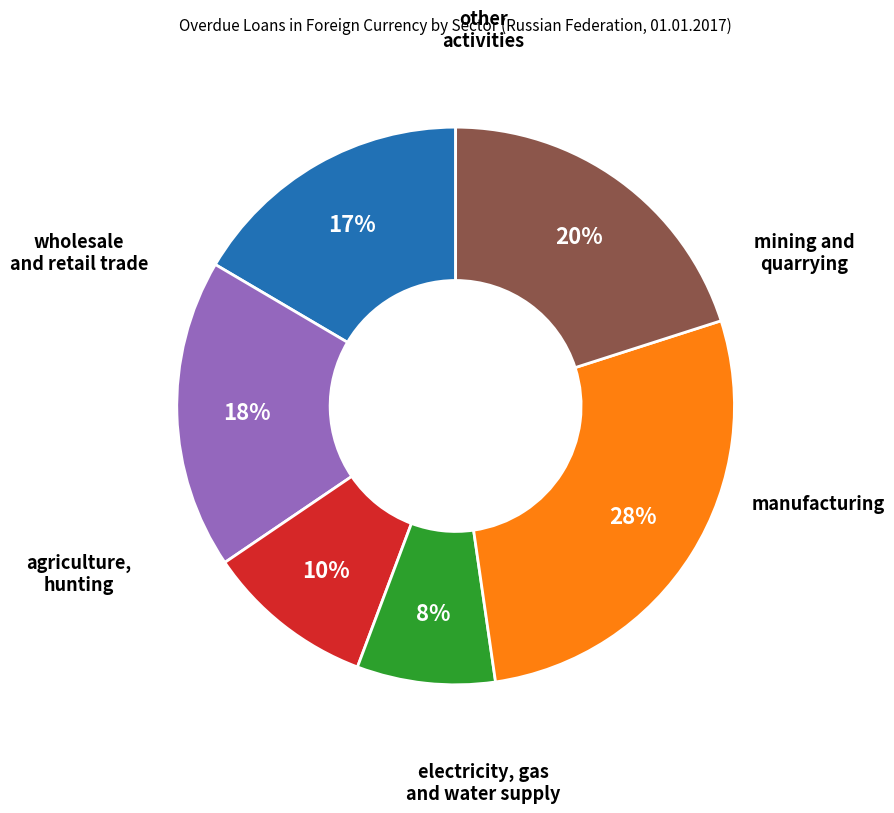

Does any single category account for the majority?

No